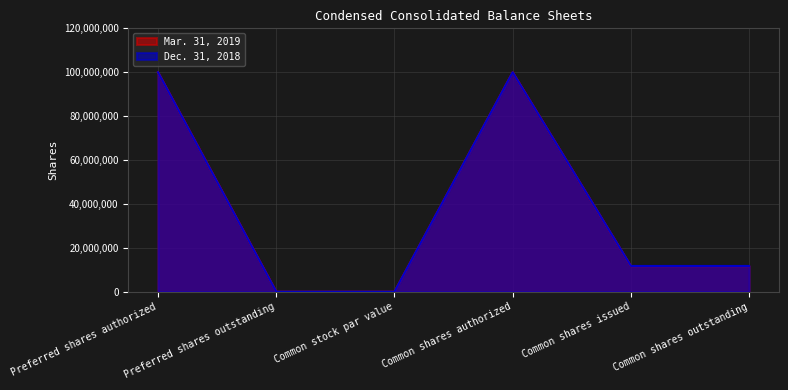

Which category has the lowest value in the Dec. 31, 2018 series?

Preferred shares outstanding